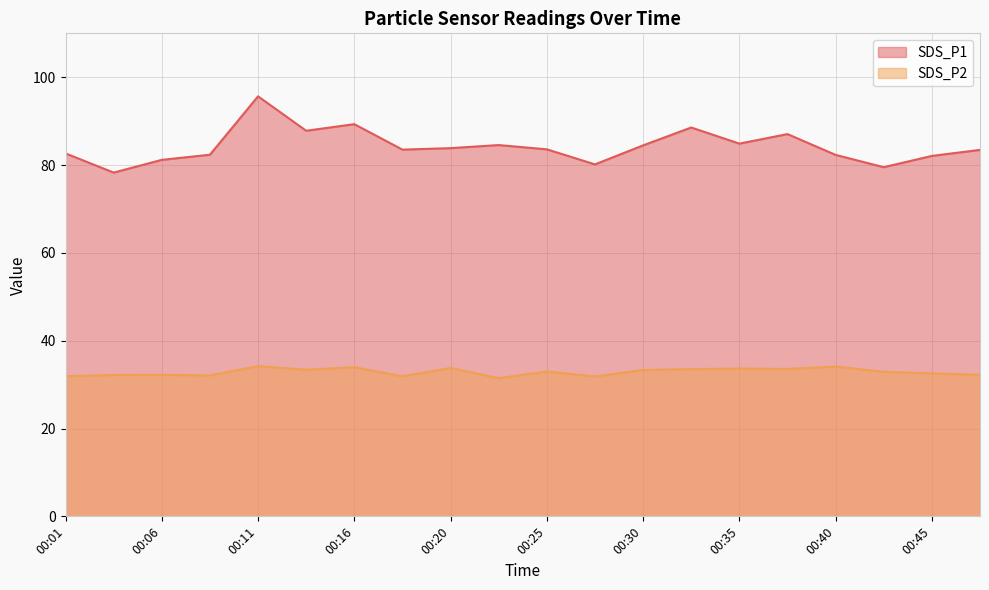

At which category is the sum across all series the highest?

00:11